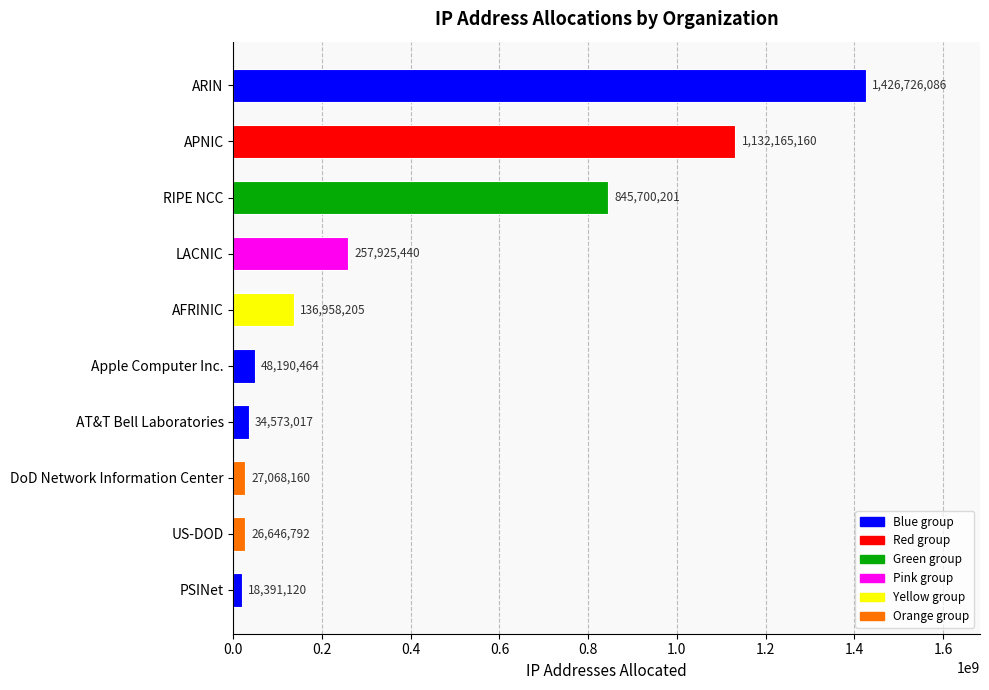

What is the sum of all values?

3954344645